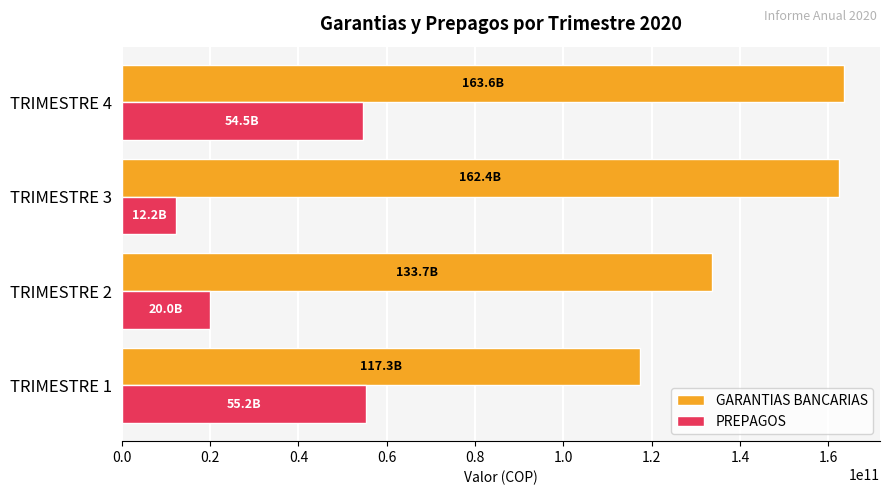

Which series changed the most between TRIMESTRE 1 and TRIMESTRE 4?

GARANTIAS BANCARIAS